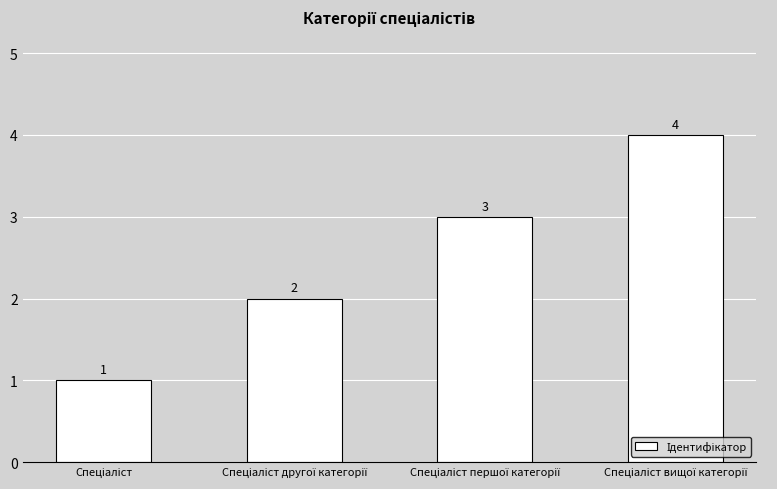

How many values are below 3?

2